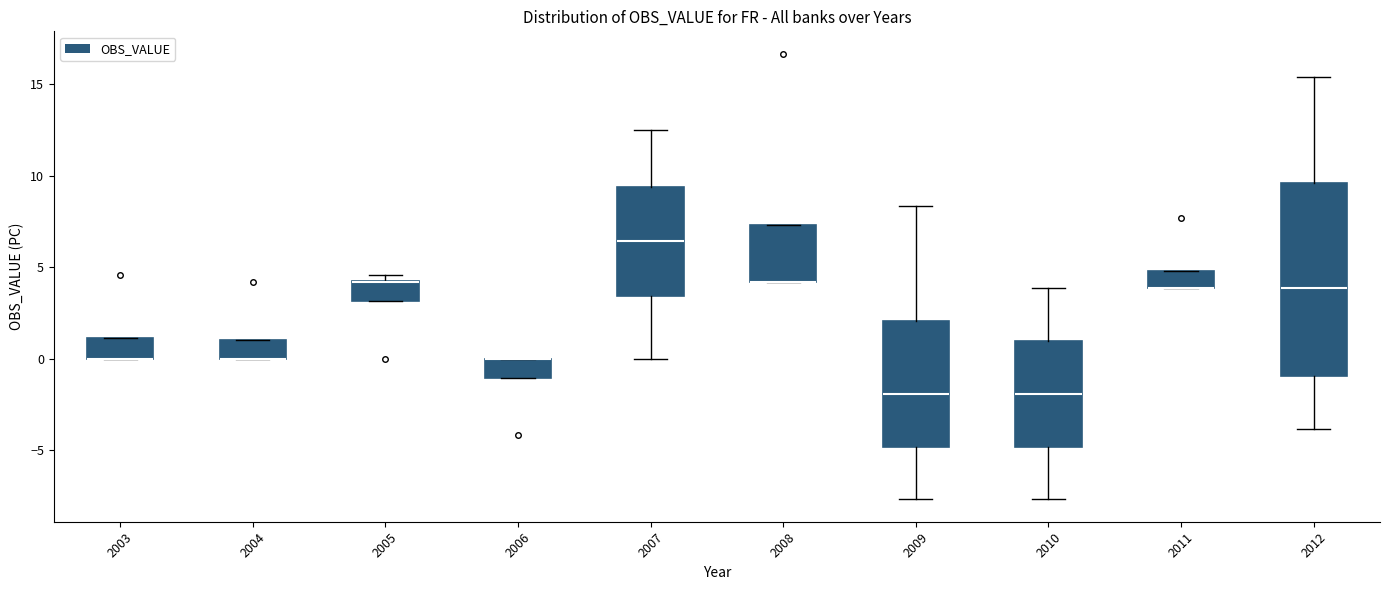

Where is the upper edge of the box at x = 2004 on the y-axis? The values are not printed on the chart, so give them approximately, as read against the axis.

1.0